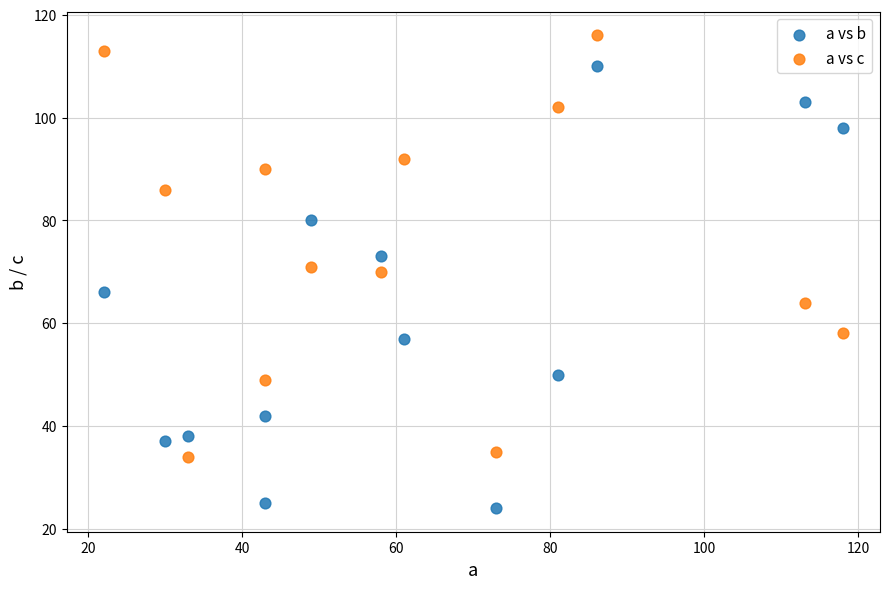

Across all data points, what is the range of Y values (max minus min)?

92